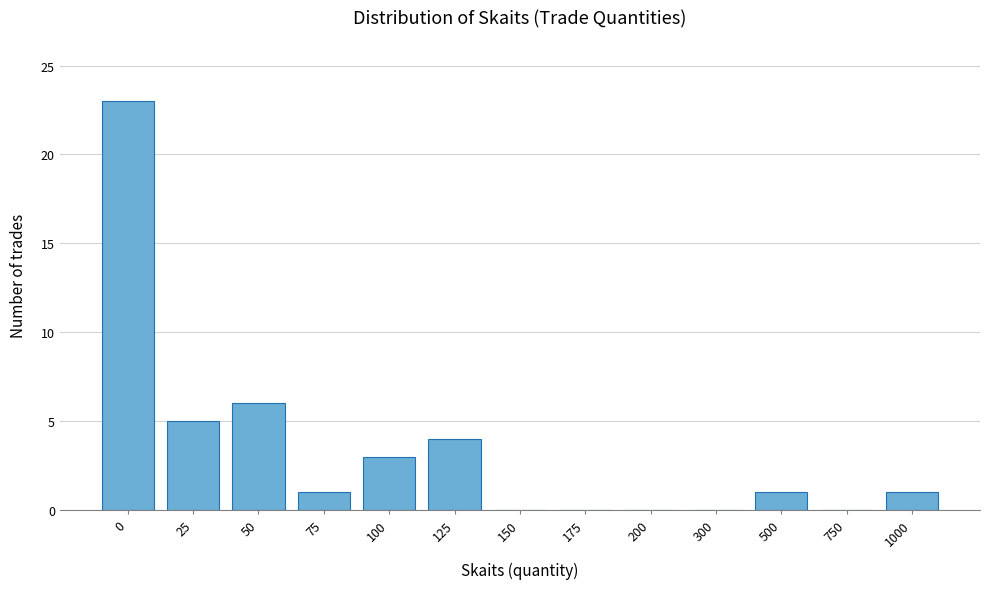

Reading left to right, extract all data points from this chart.

0=23	25=5	50=6	75=1	100=3	125=4	150=0	175=0	200=0	300=0	500=1	750=0	1000=1